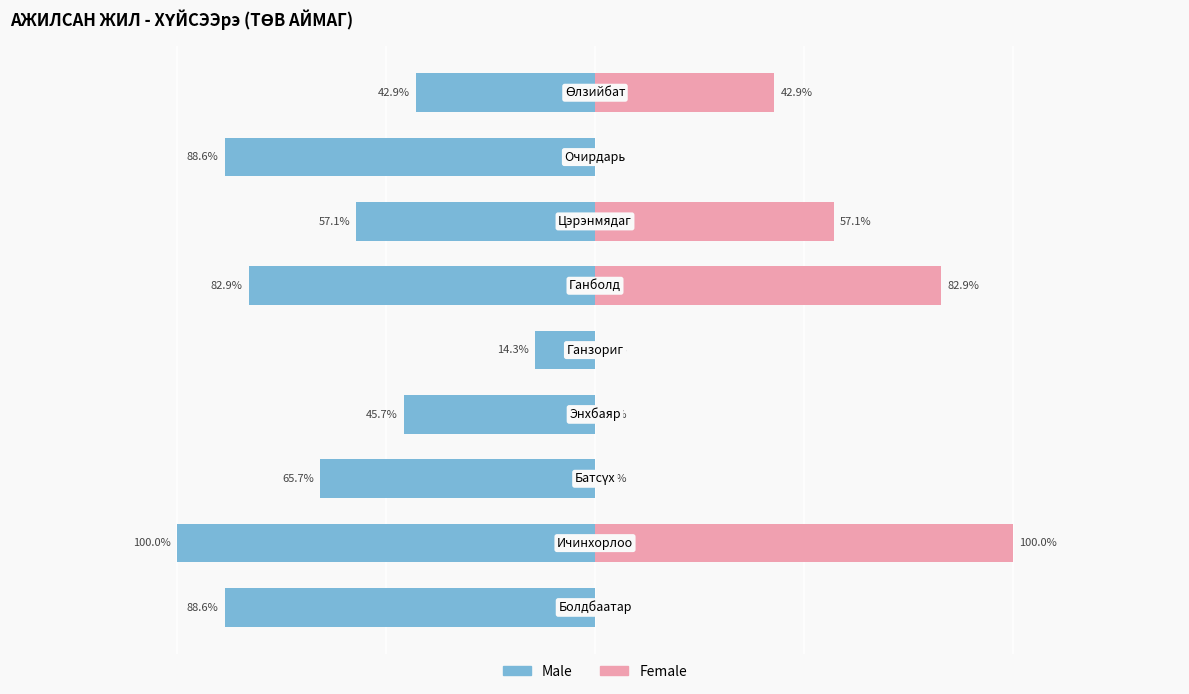

What is the sum of all Female values?

282.9